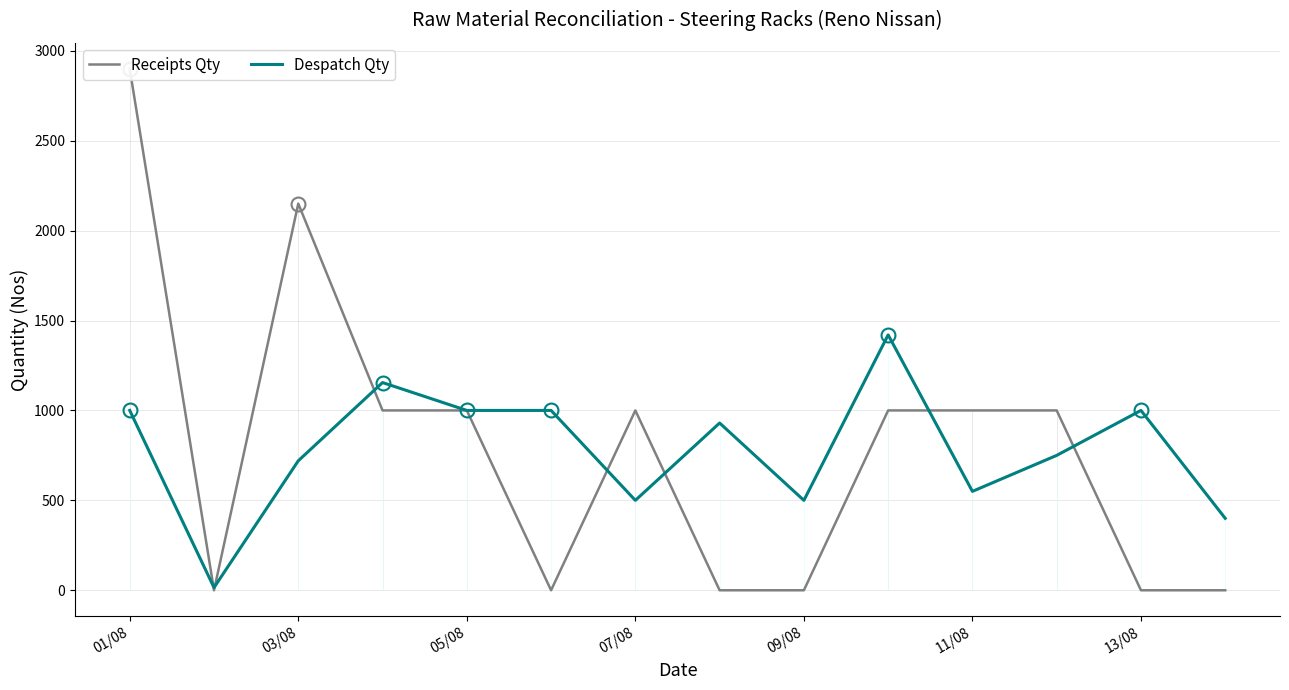

What is the maximum value for Despatch Qty?

1420